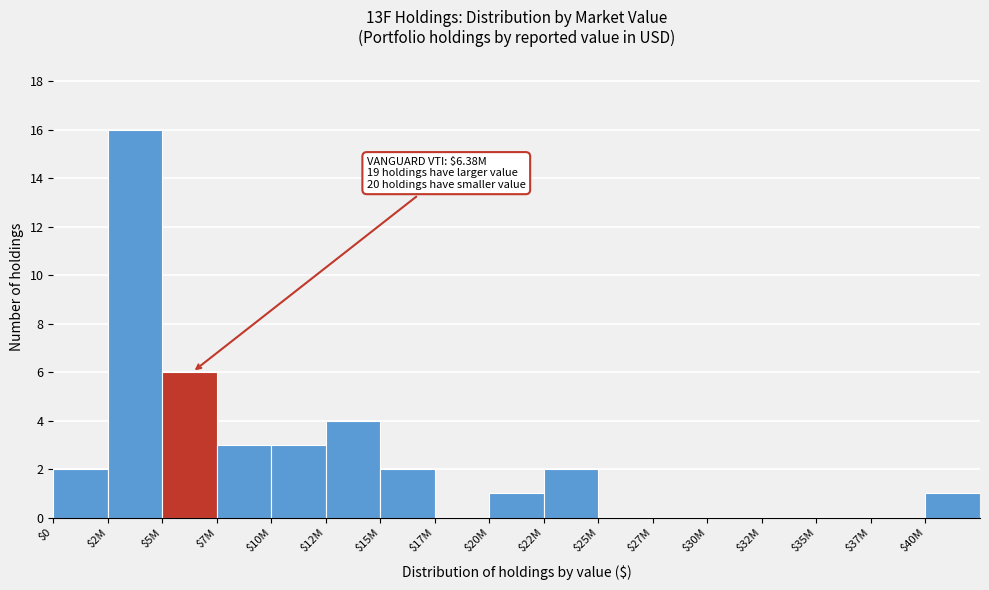

What is the sum of all values?

40